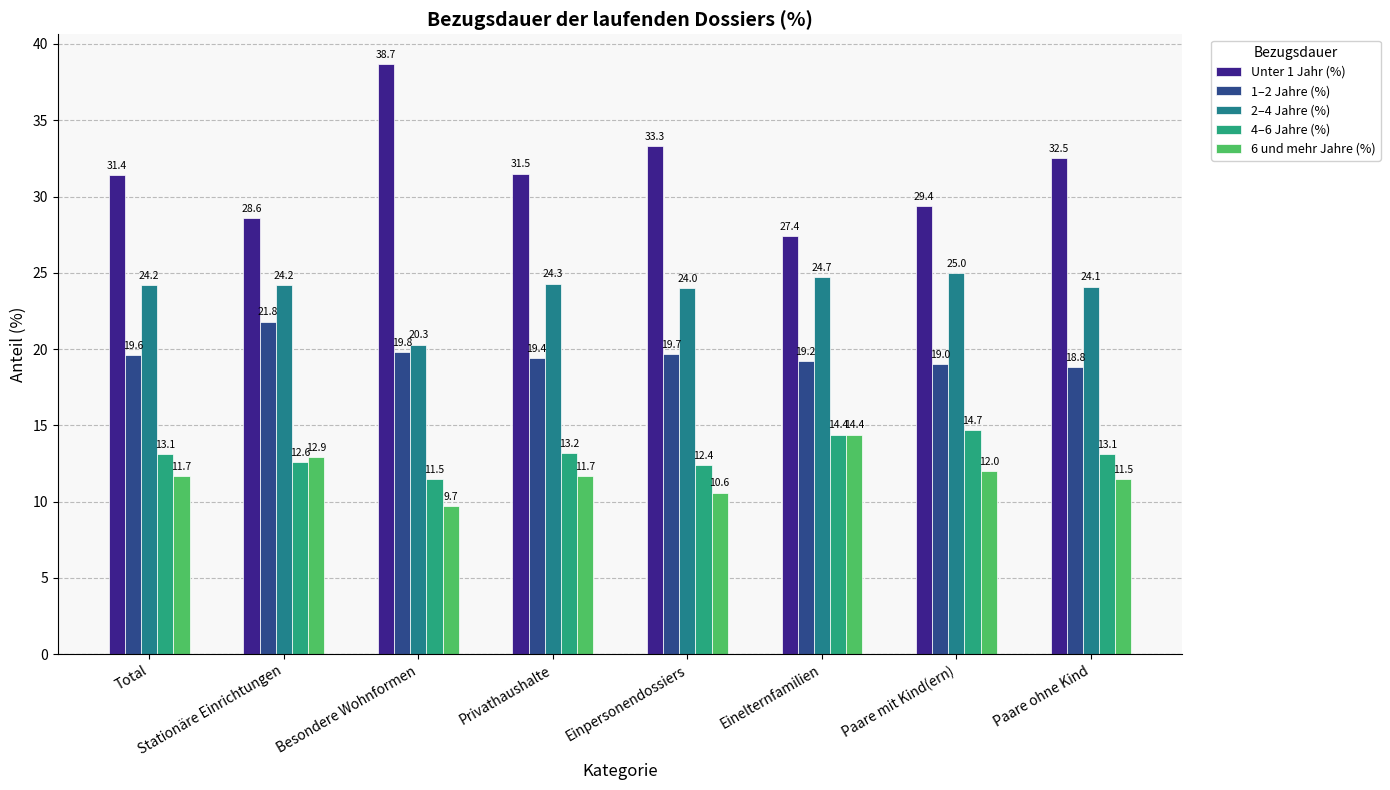

List the labels in order of Unter 1 Jahr (%) value, smallest first.

Einelternfamilien, Stationäre Einrichtungen, Paare mit Kind(ern), Total, Privathaushalte, Paare ohne Kind, Einpersonendossiers, Besondere Wohnformen